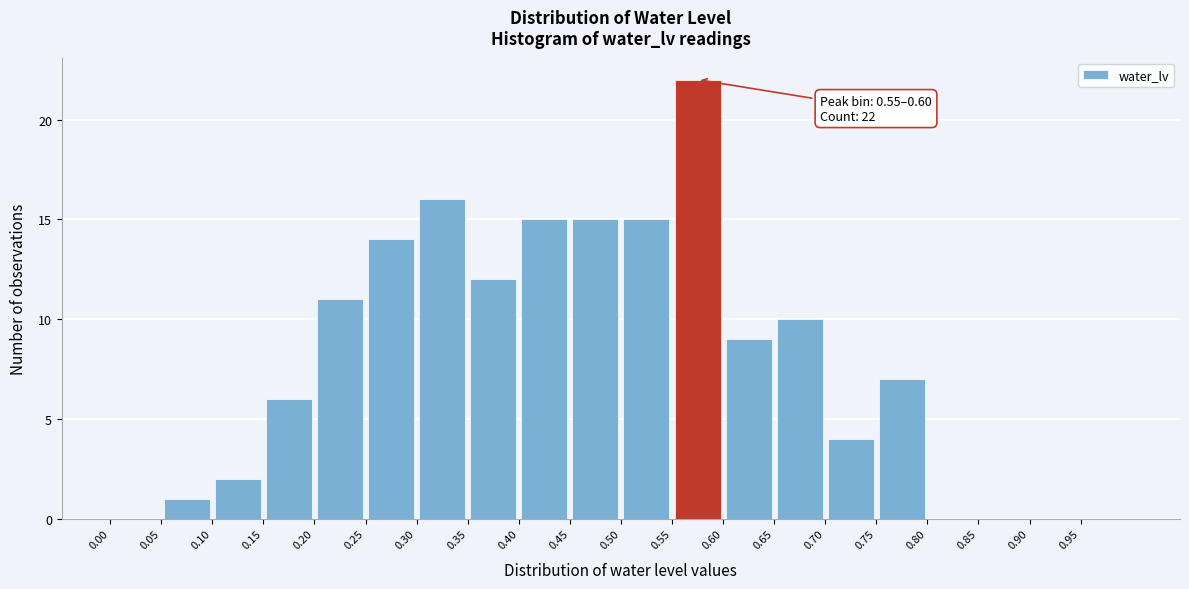

Which range on the x-axis has the tallest bar?

0.55 to 0.60